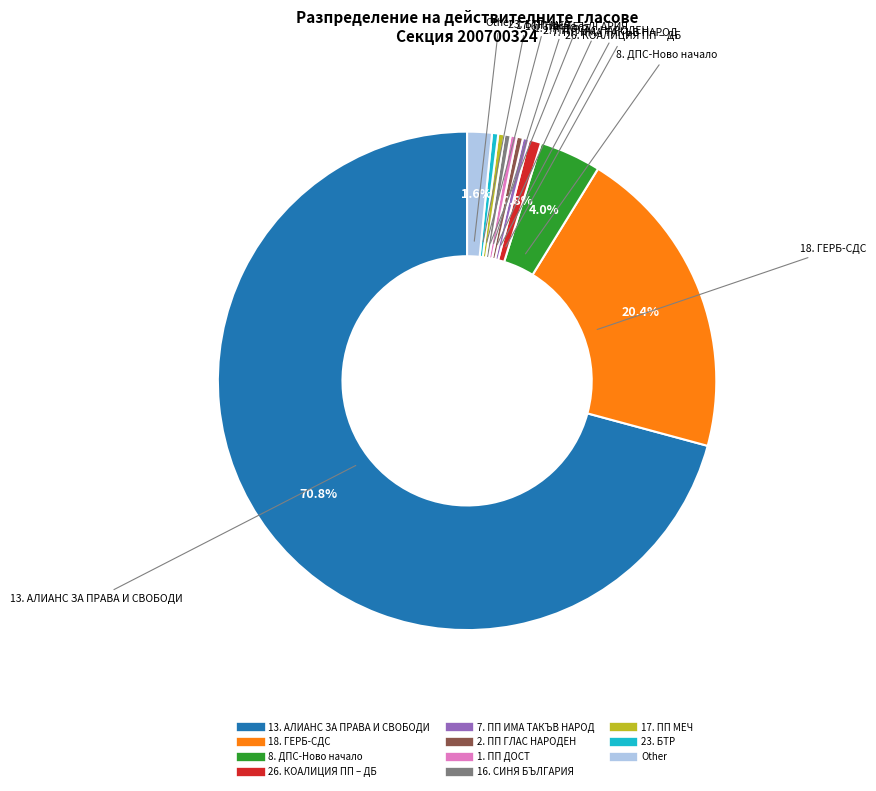

How much of the chart is everything except 18. ГЕРБ-СДС?

79.6%